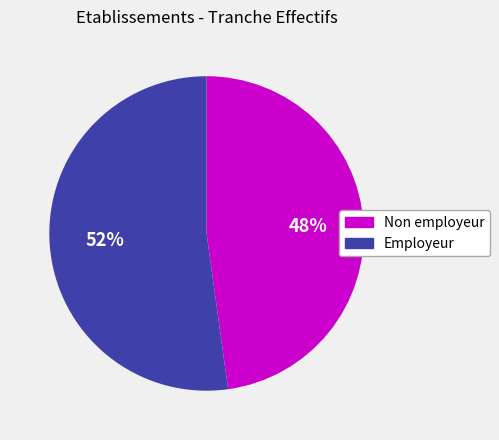

To the nearest percent, what is the difference between the largest and smallest slice percentages?

4%